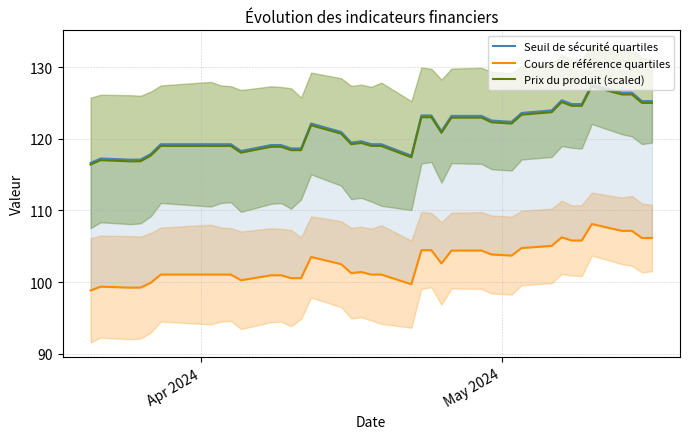

What is the minimum value for Prix du produit (scaled)?

116.4